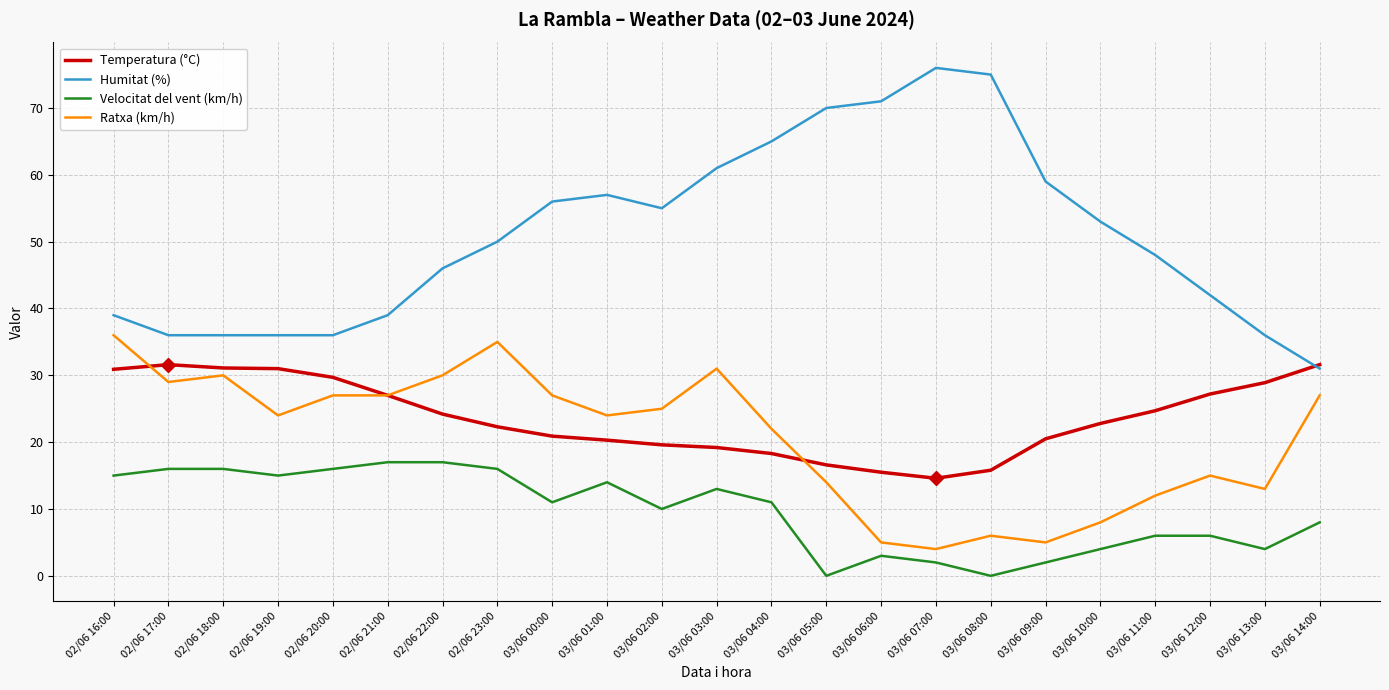

List the series in order of their peak value, lowest first.

Velocitat del vent (km/h), Temperatura (°C), Ratxa (km/h), Humitat (%)